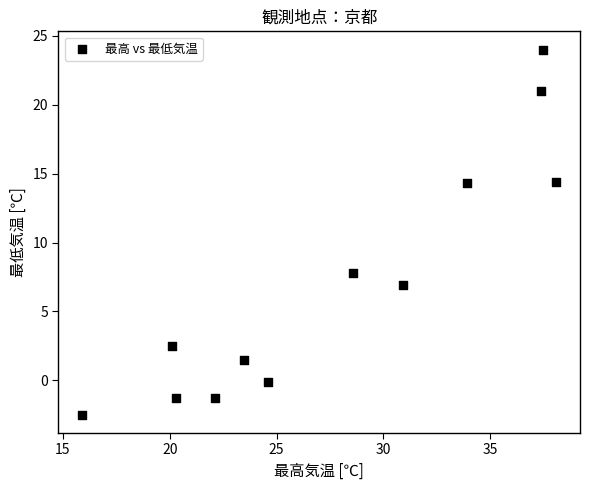

What is the range of X values (max minus min)?

22.2